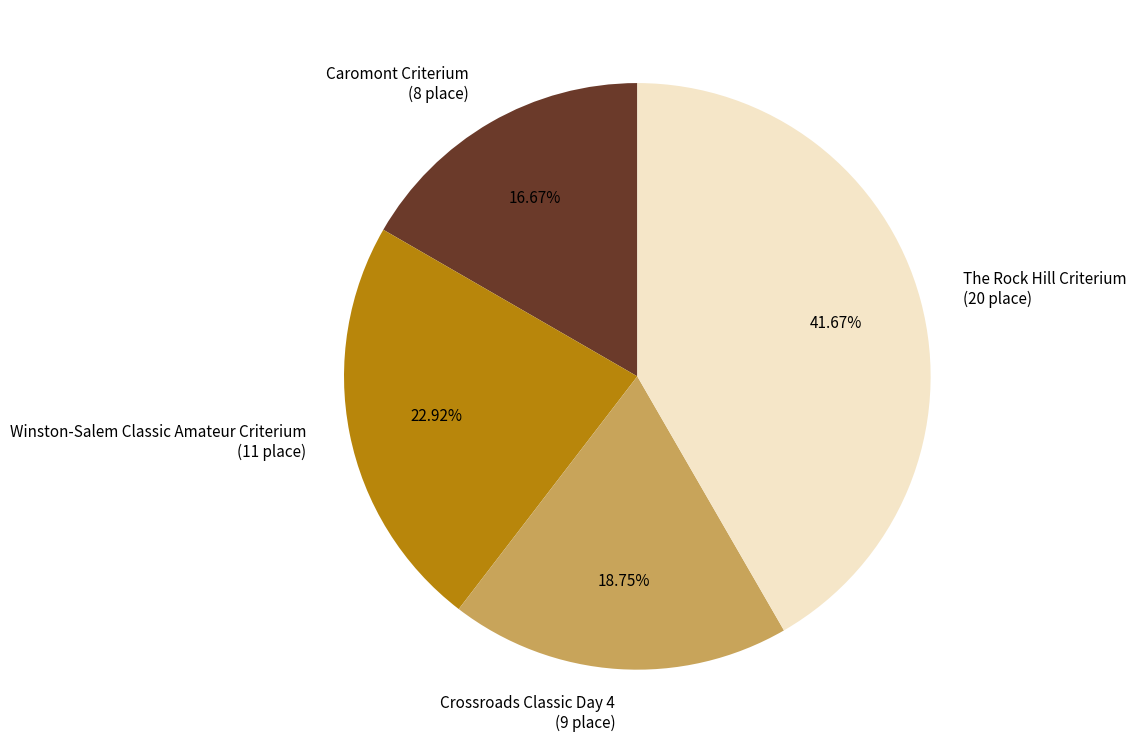

What percentage is the Winston-Salem Classic Amateur Criterium slice, to the nearest percent?

23%